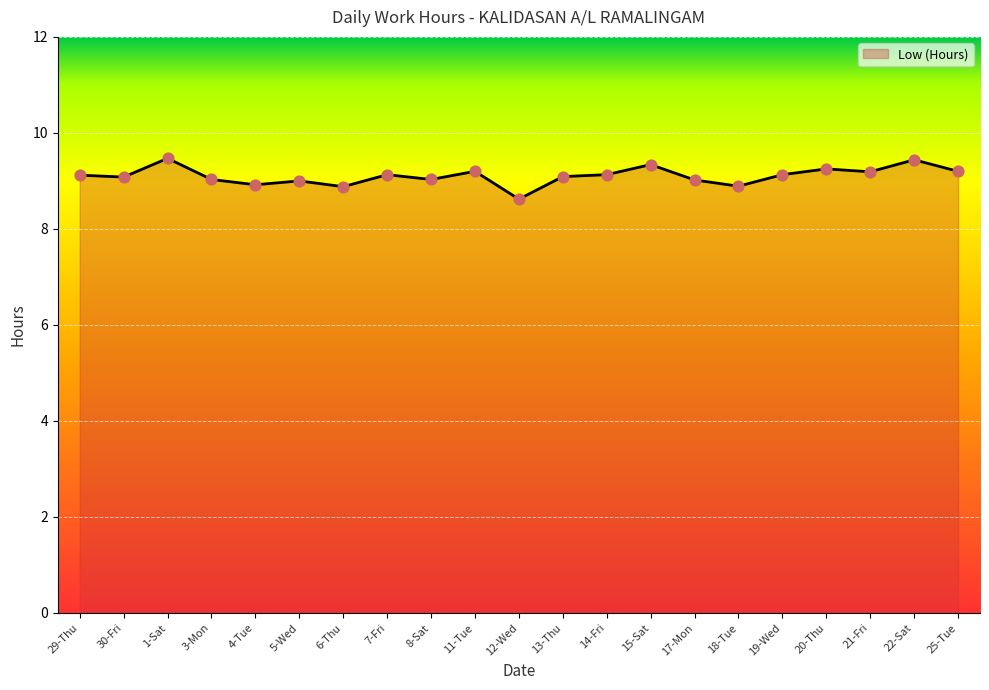

Approximately how many times larger is the value at 11-Tue compared to 13-Thu?

1.0